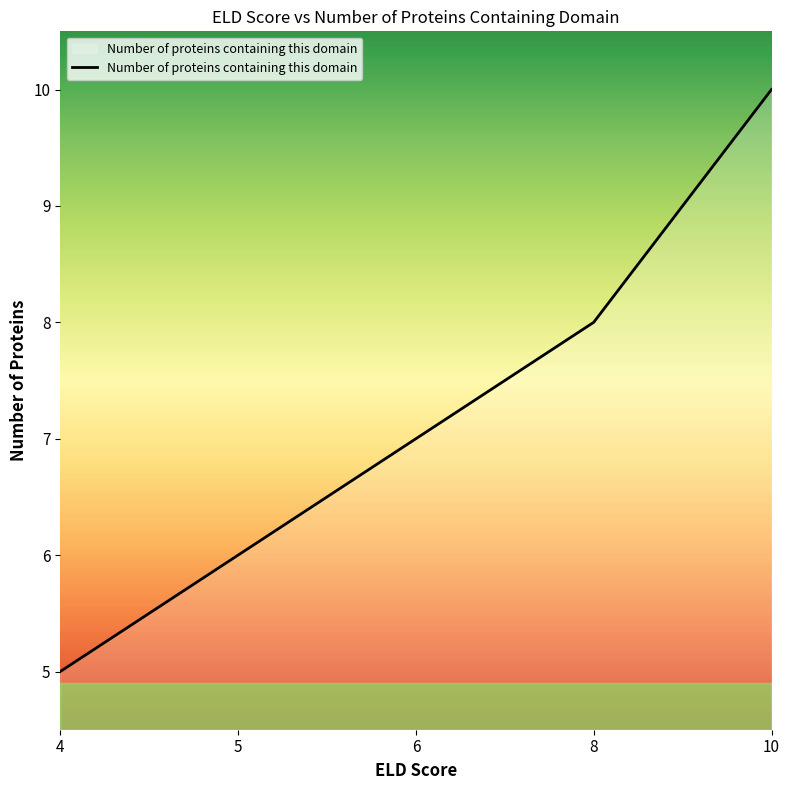

Which category has the highest value across all series?

10